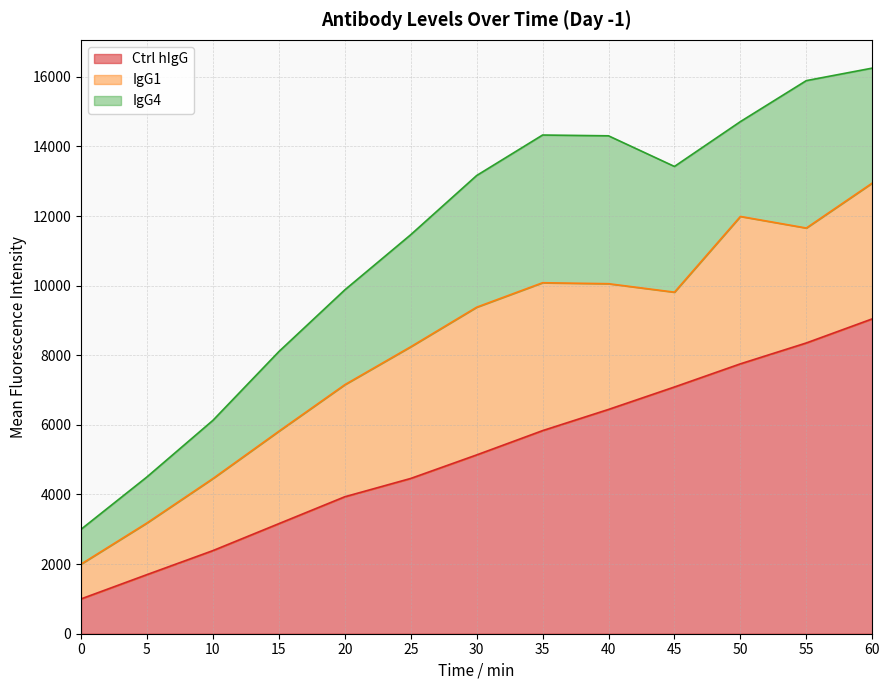

How many lines are shown in the chart?

3